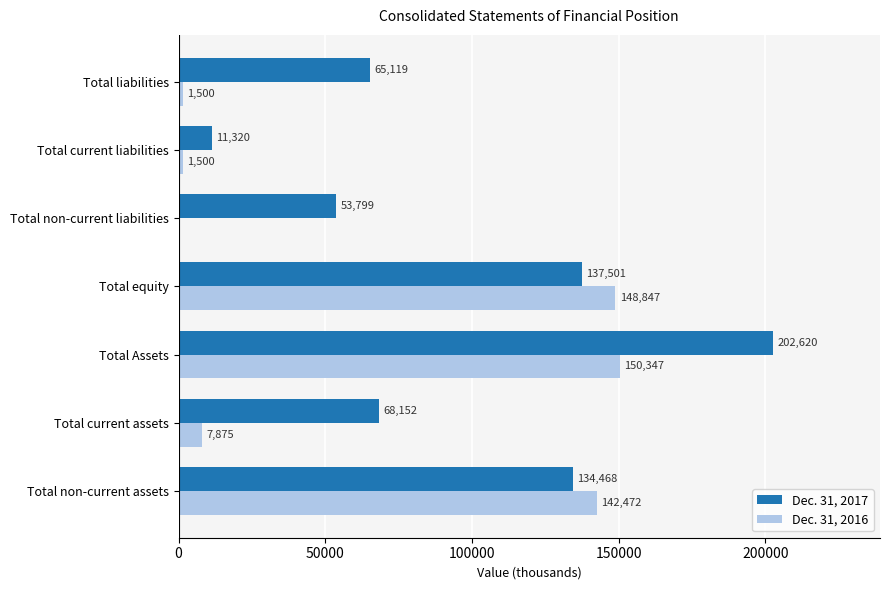

Between Total current assets and Total current liabilities, which series saw the biggest shift?

Dec. 31, 2017